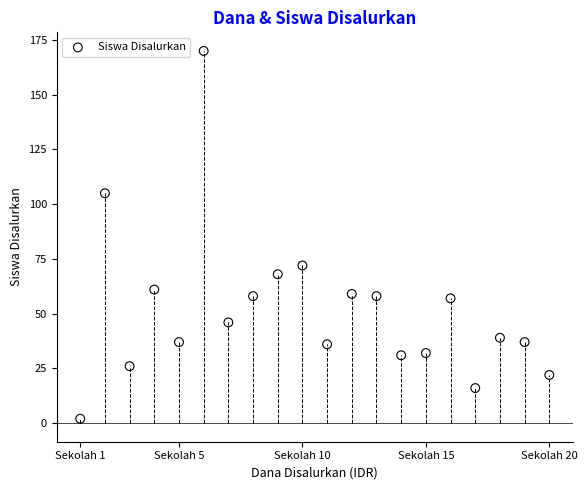

What is the range of Y values (max minus min)?

168